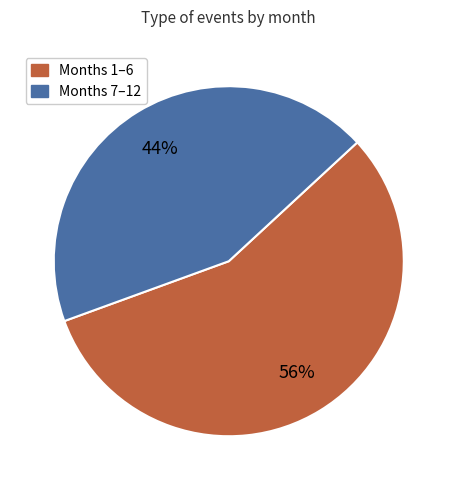

To the nearest percent, what is the average slice percentage?

50%